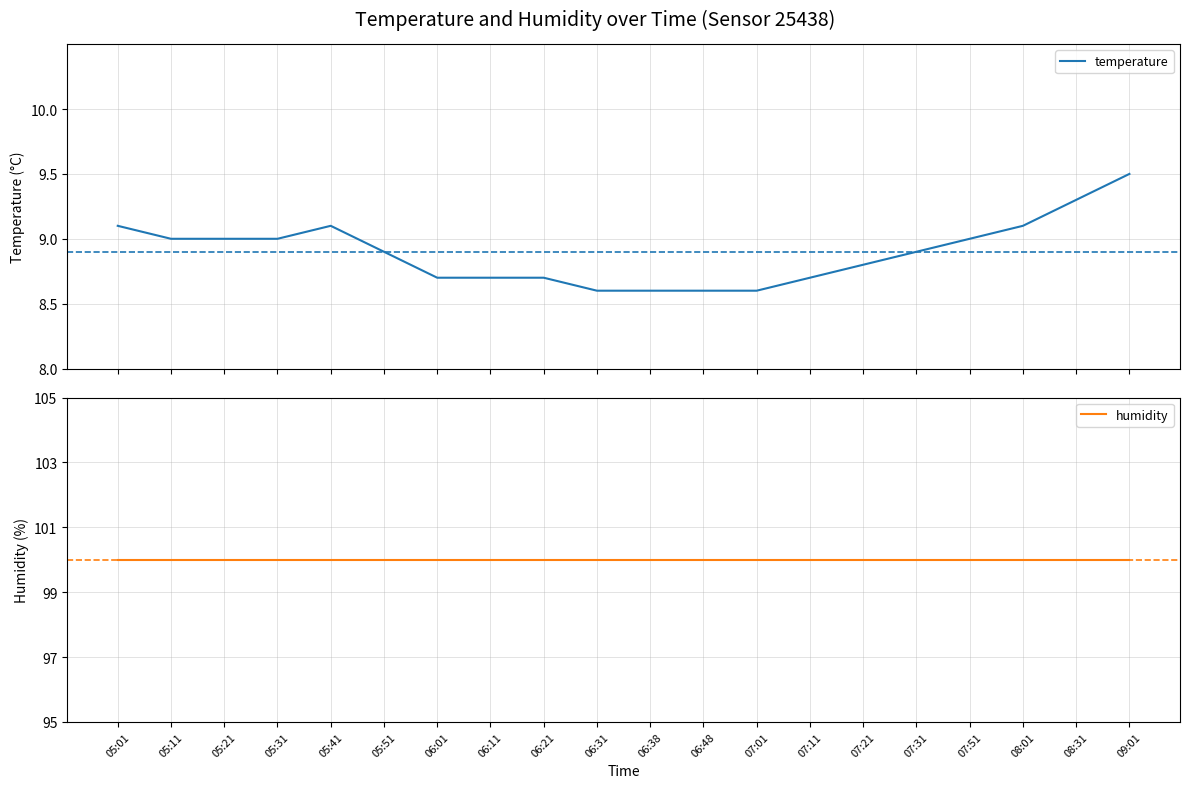

What is the value of the temperature point at the 11th from the left?

8.6